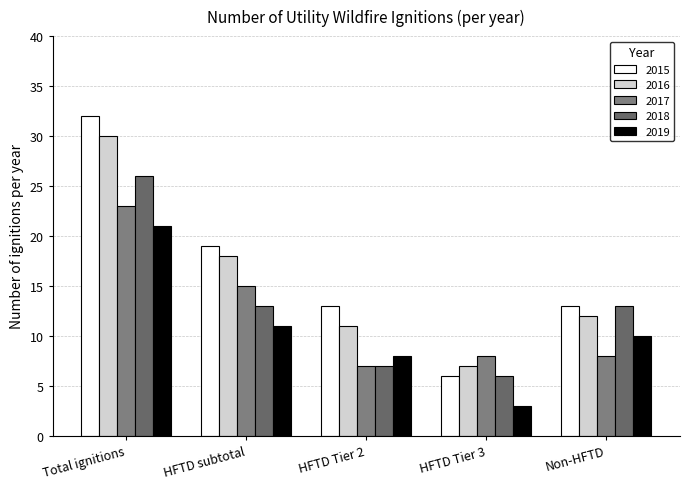

Which series has the largest range (max minus min)?

2015